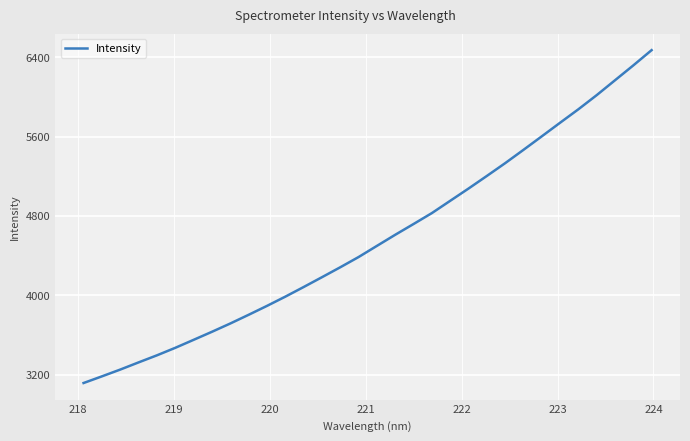

What is the difference between the maximum and minimum values?

3359.6